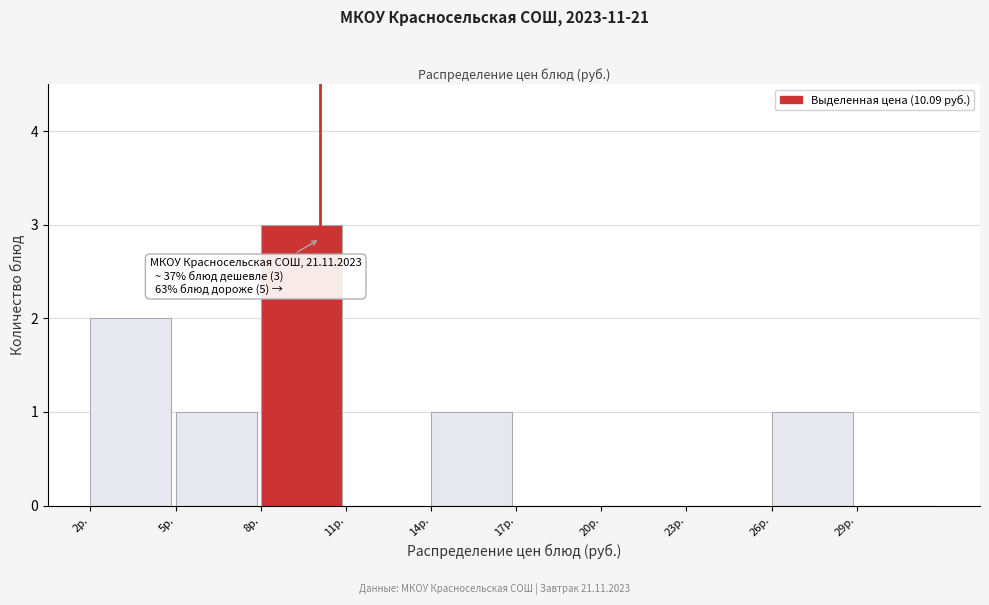

Which range on the x-axis has the tallest bar?

8 to 11